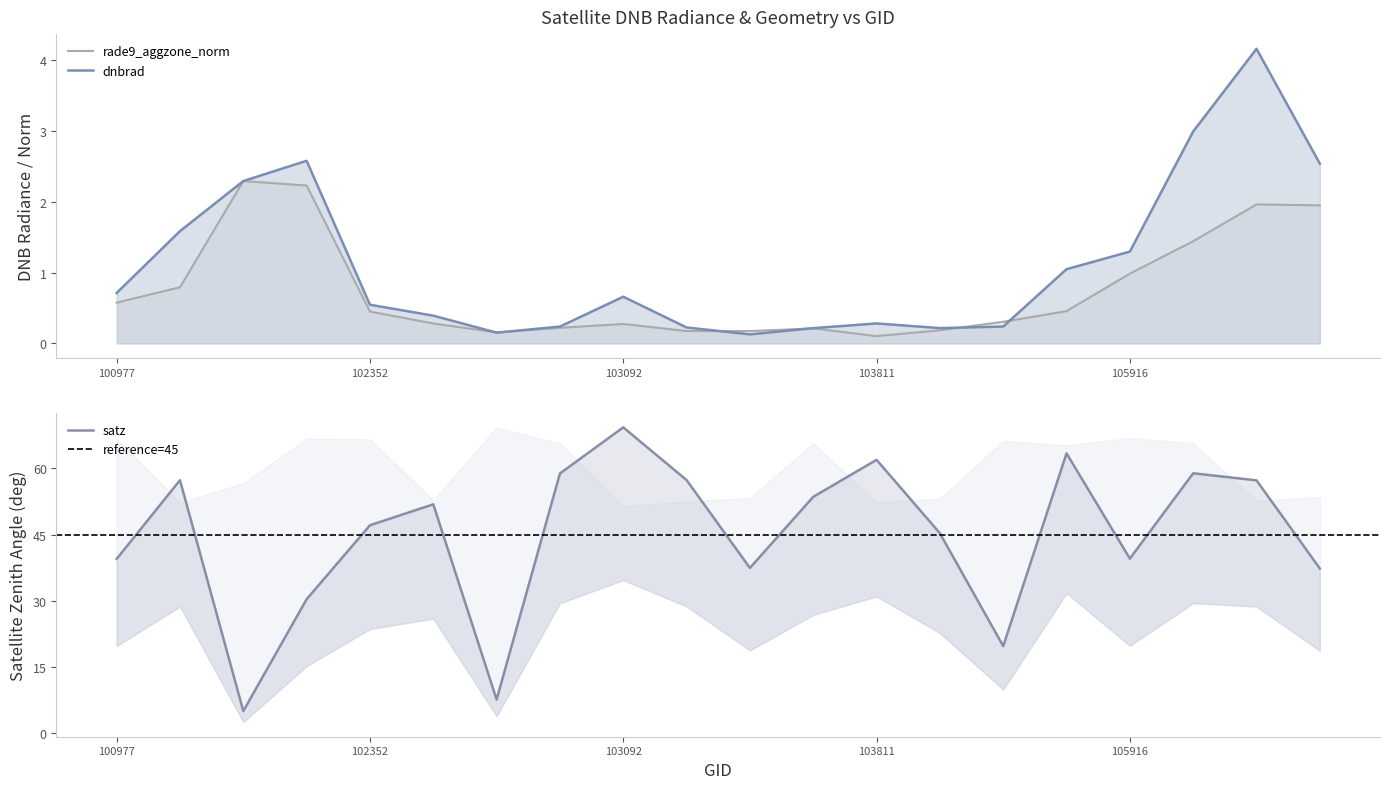

Is the value of rade9_aggzone_norm at 106467 greater than the value of dnbrad at 106285?

No